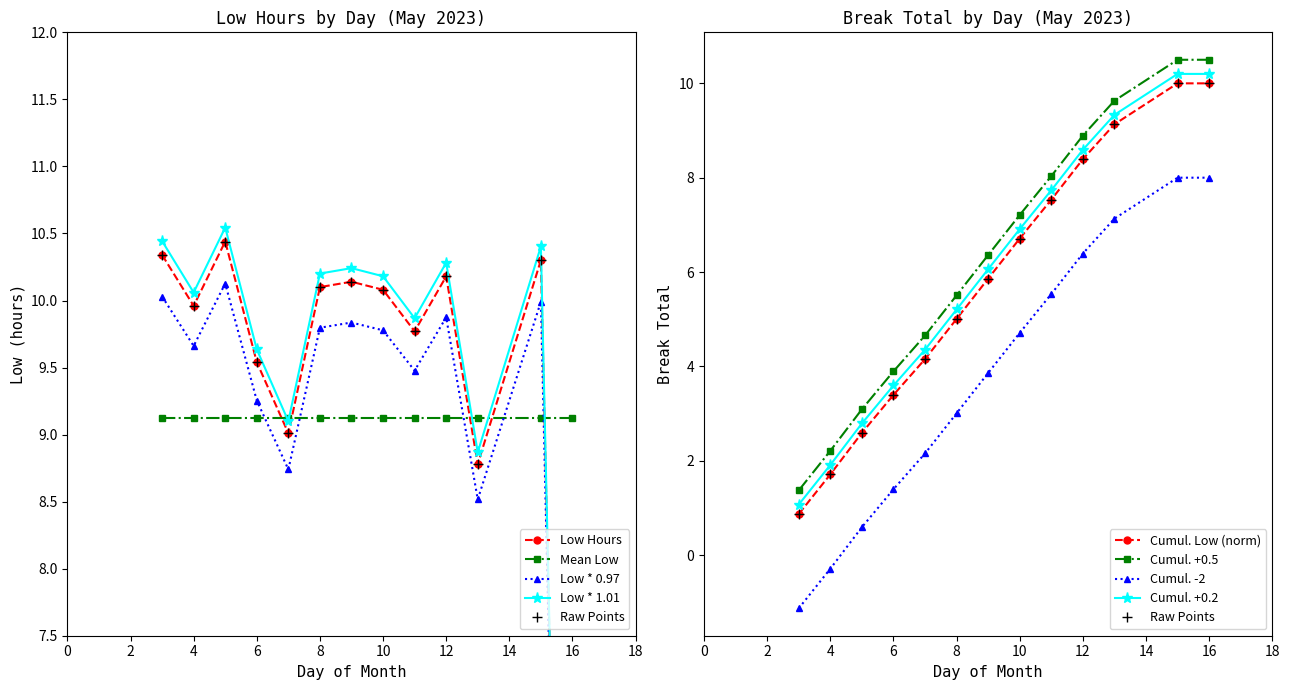

Approximately how many times larger is the value at 11 compared to 13?

1.1